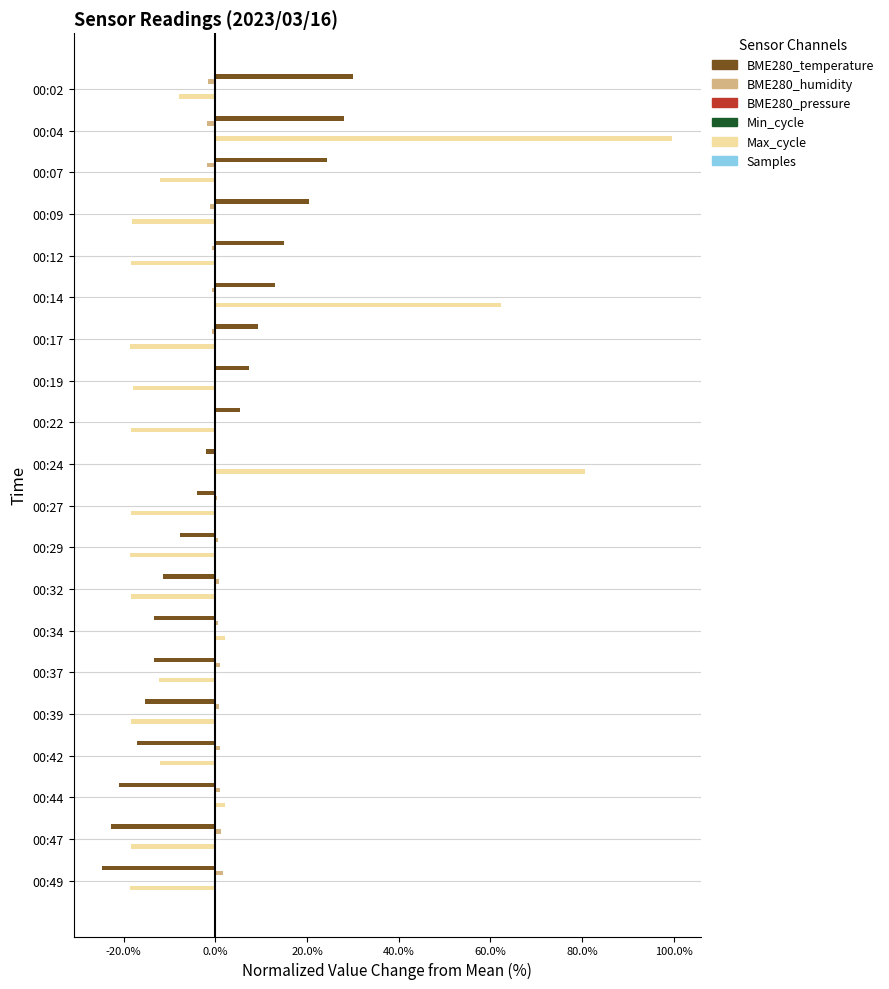

Count the number of data series in this chart.

6